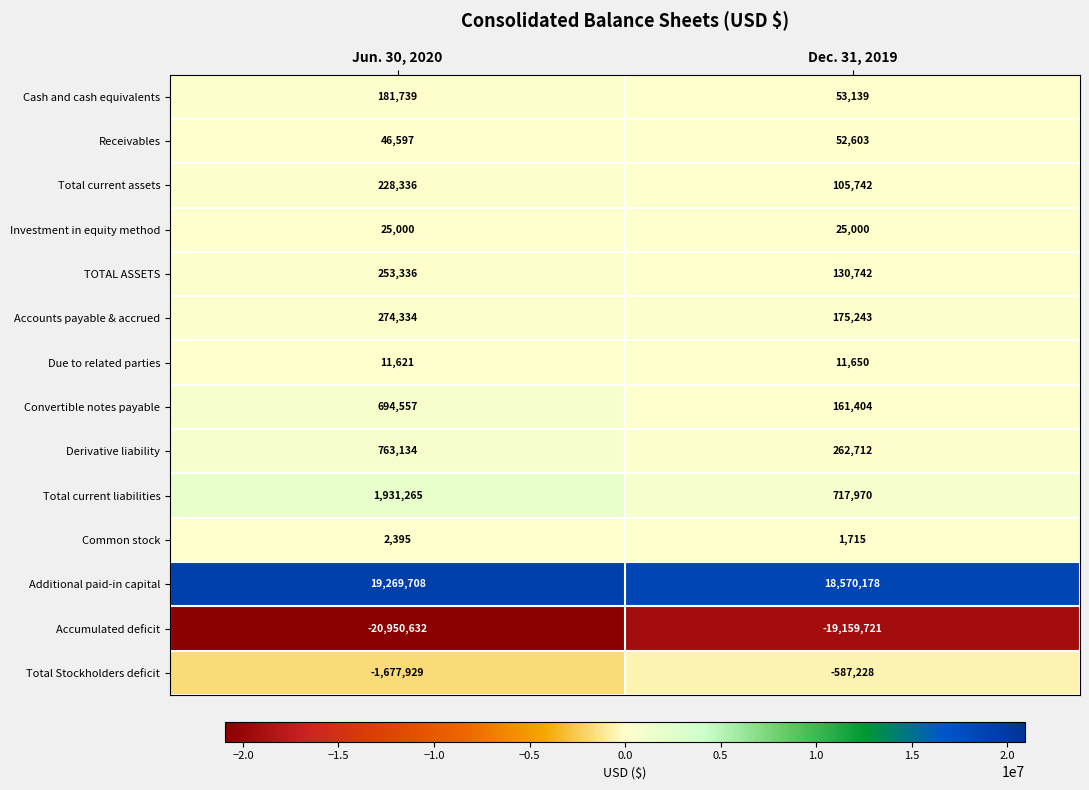

What is the total value across all series at Jun. 30, 2020?

1053461